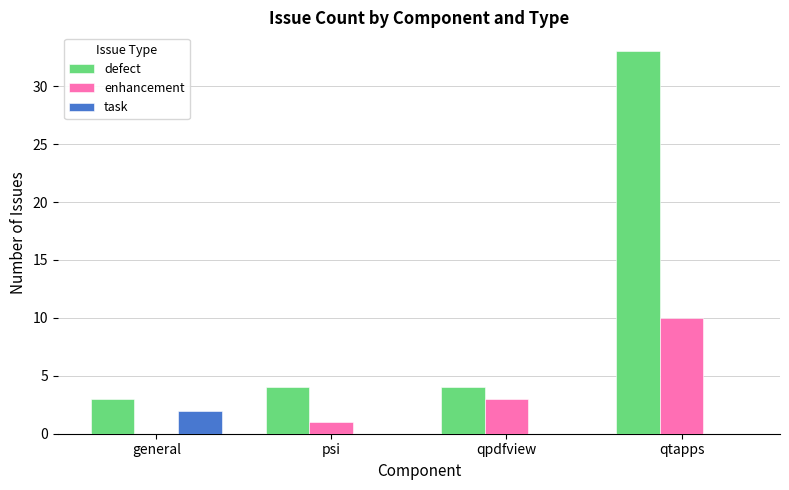

What are all the series names shown in the legend?

defect, enhancement, task